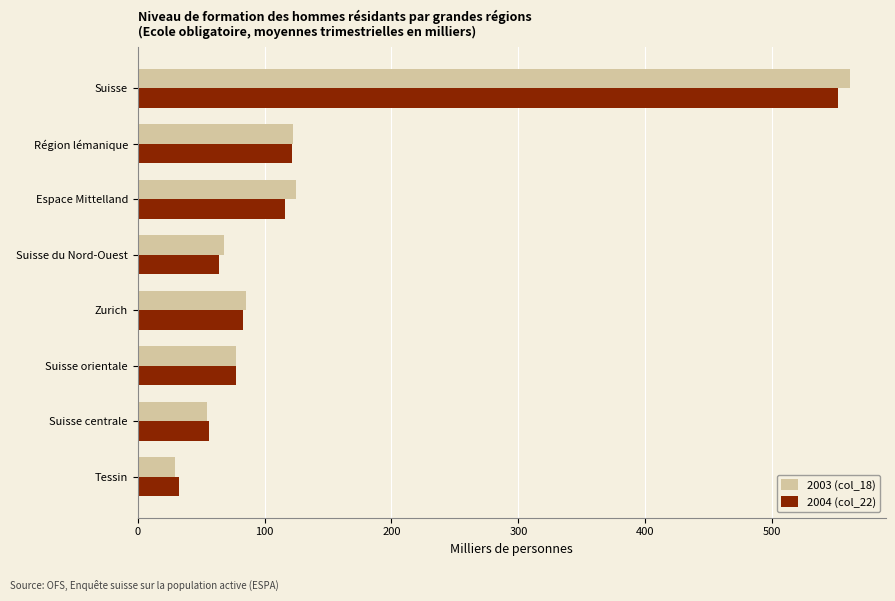

Is the value of 2003 (col_18) at Suisse centrale greater than the value of 2004 (col_22) at Suisse orientale?

No